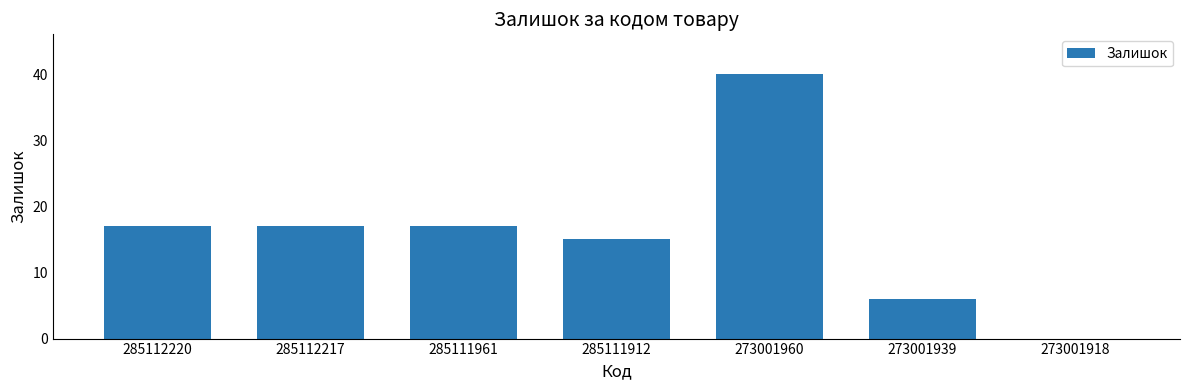

What is the sum of the values at 273001918 and 285112217?

17